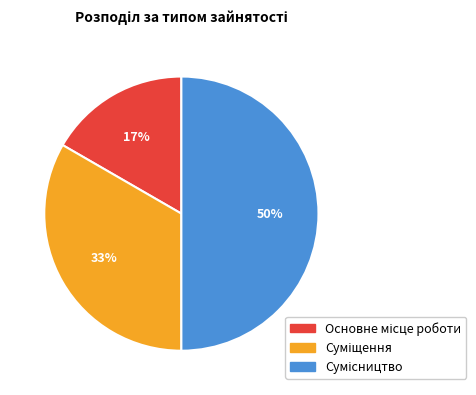

To the nearest percent, what is the difference between the largest and smallest slice percentages?

33%